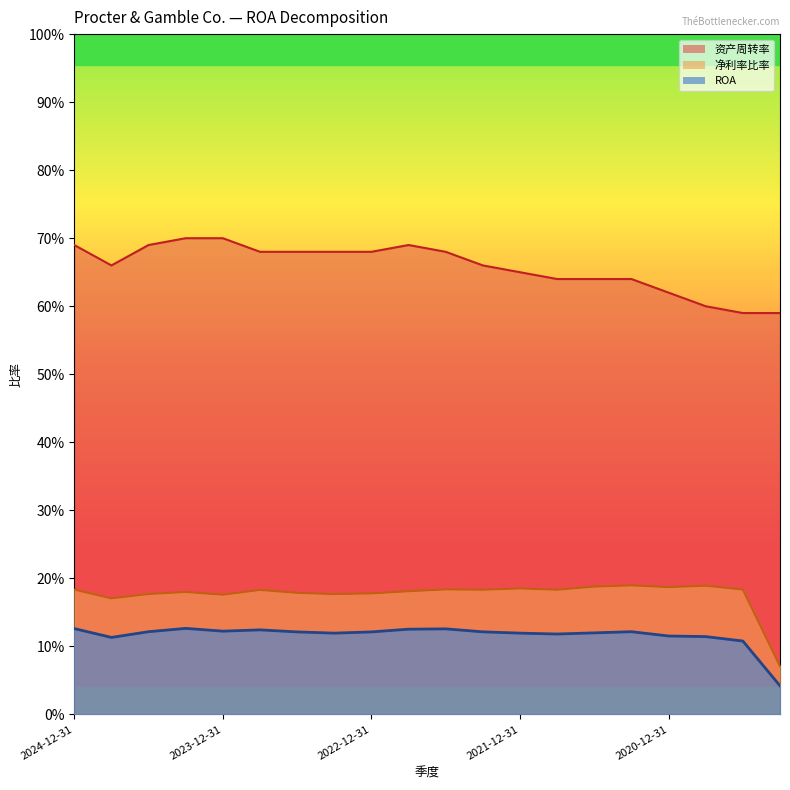

Reading left to right, extract all data points from this chart.

资产周转率 (line): 0.7	0.7	0.7	0.7	0.7	0.7	0.7	0.7	0.7	0.7	0.7	0.7	0.7	0.6	0.6	0.6	0.6	0.6	0.6	0.6
净利率比率 (line): 0.2	0.2	0.2	0.2	0.2	0.2	0.2	0.2	0.2	0.2	0.2	0.2	0.2	0.2	0.2	0.2	0.2	0.2	0.2	0.1
ROA (line): 0.1	0.1	0.1	0.1	0.1	0.1	0.1	0.1	0.1	0.1	0.1	0.1	0.1	0.1	0.1	0.1	0.1	0.1	0.1	0.0